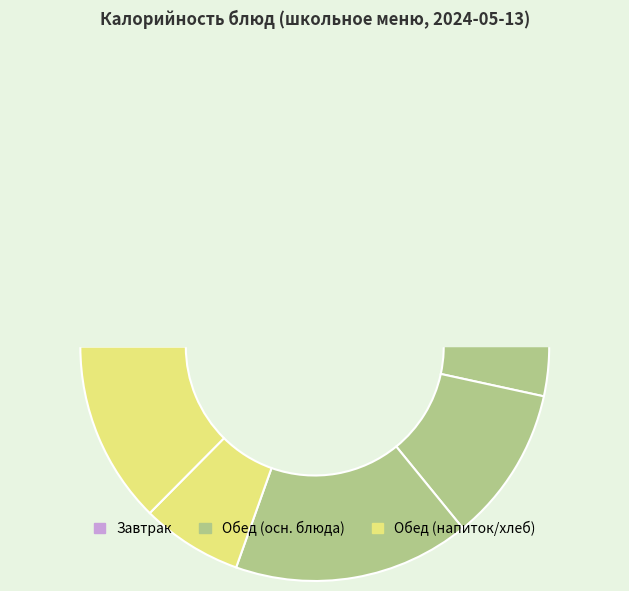

What is the change in value from Яблоко to Плов из курицы?

+121.2